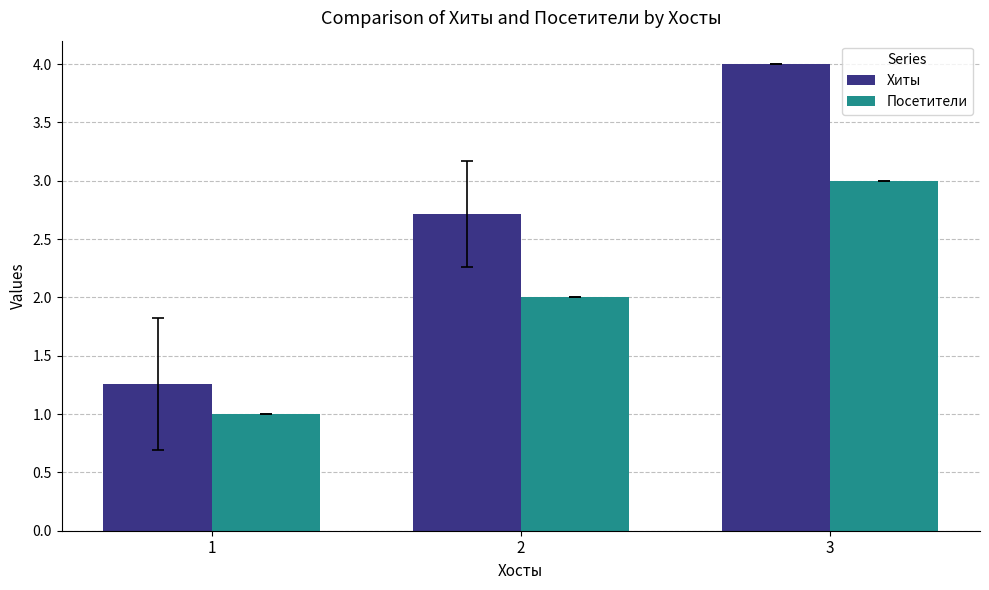

What value does the Хиты series have at 2?

2.7